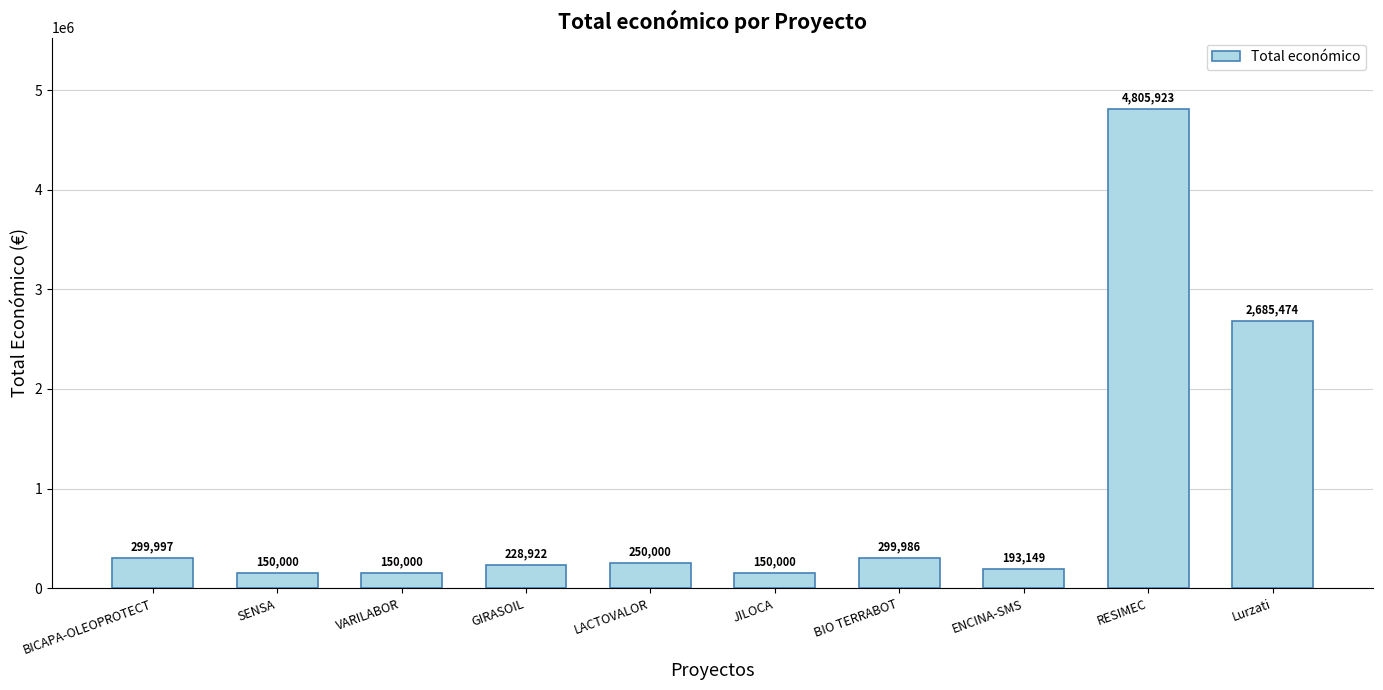

What is the label of the 2nd bar from the left?

SENSA